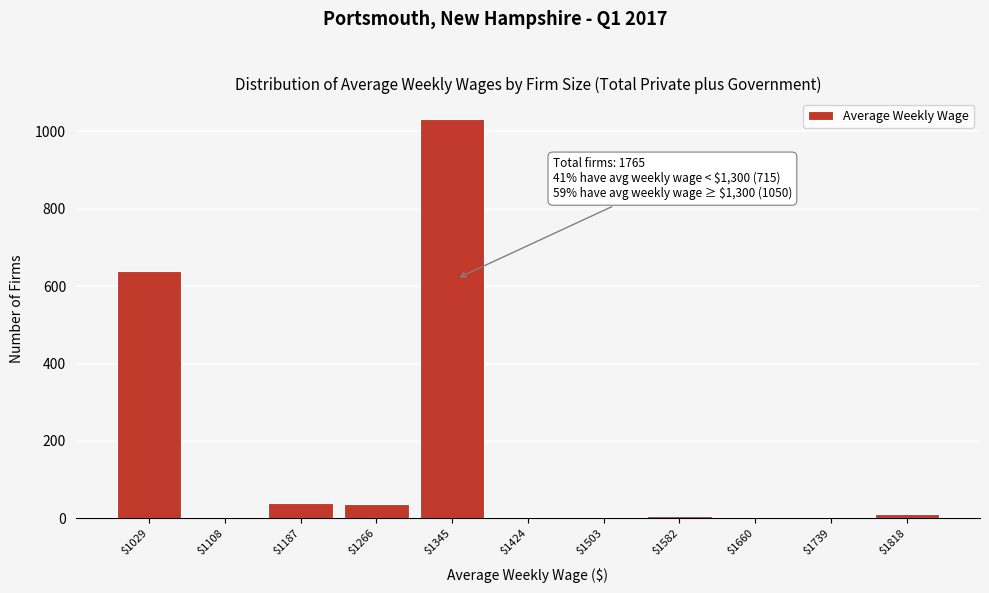

What is the sum of all values?

1765